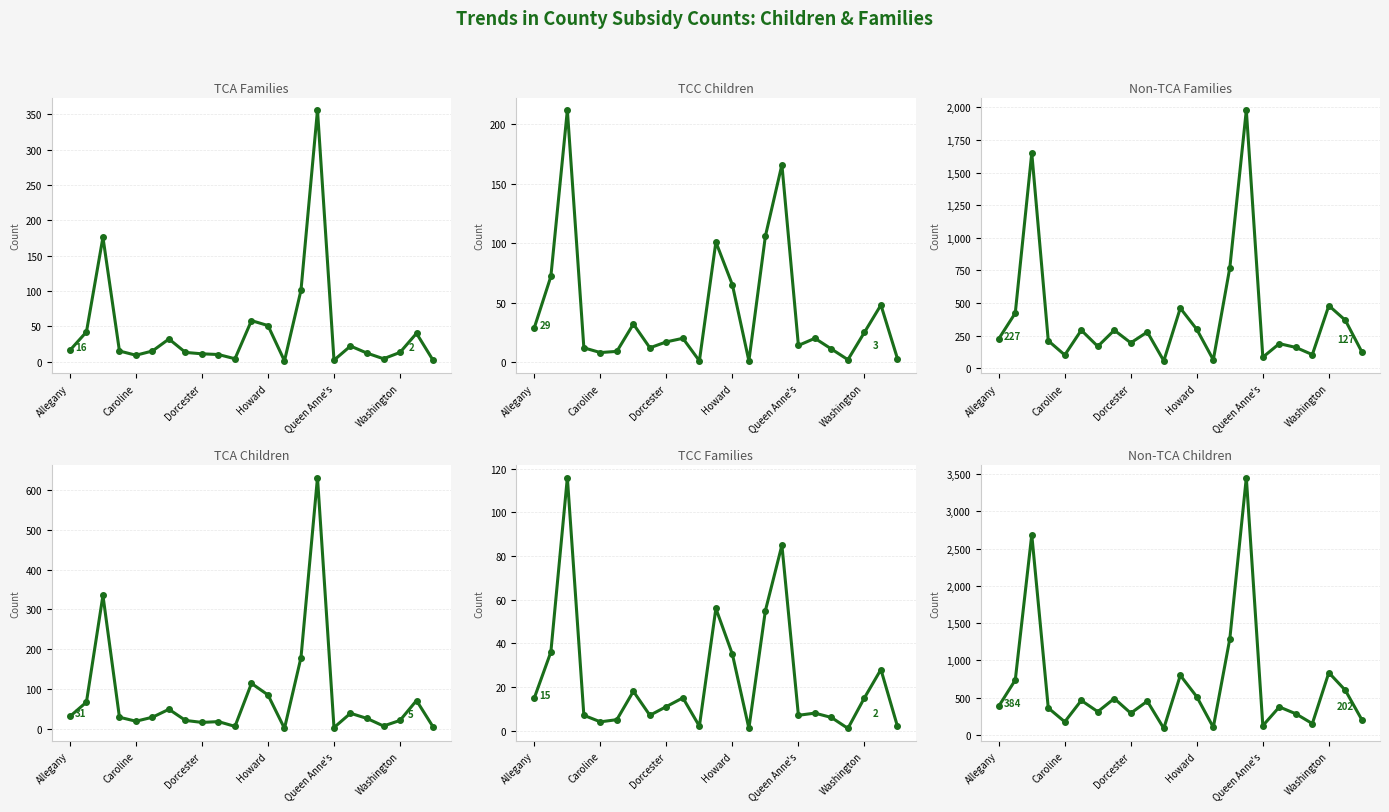

True or false: TCC Families and Non-TCA Families intersect in this chart.

False